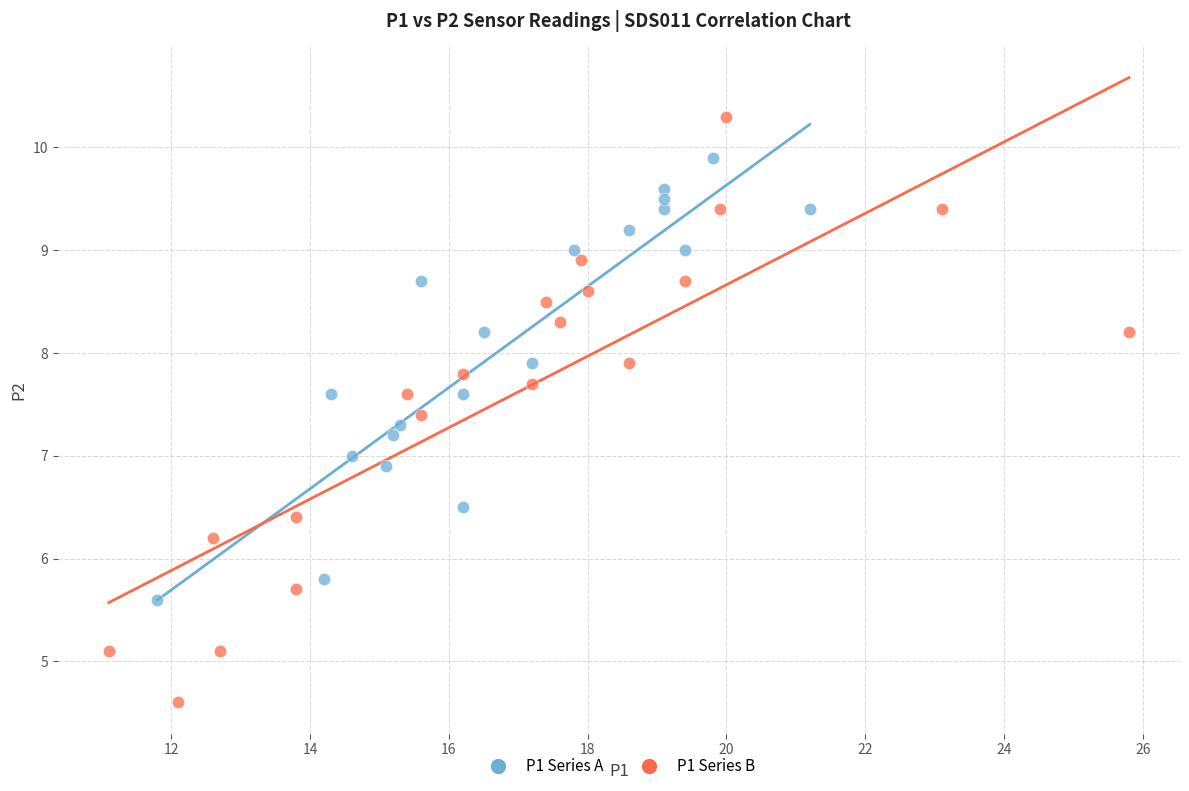

Which series contains the lowest Y value?

P1 Series B